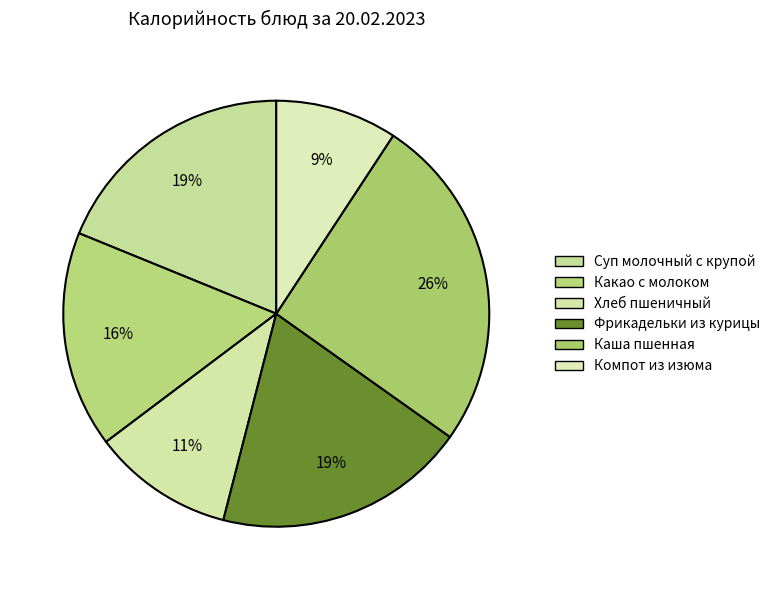

What percentage is the Какао с молоком slice, to the nearest percent?

16%